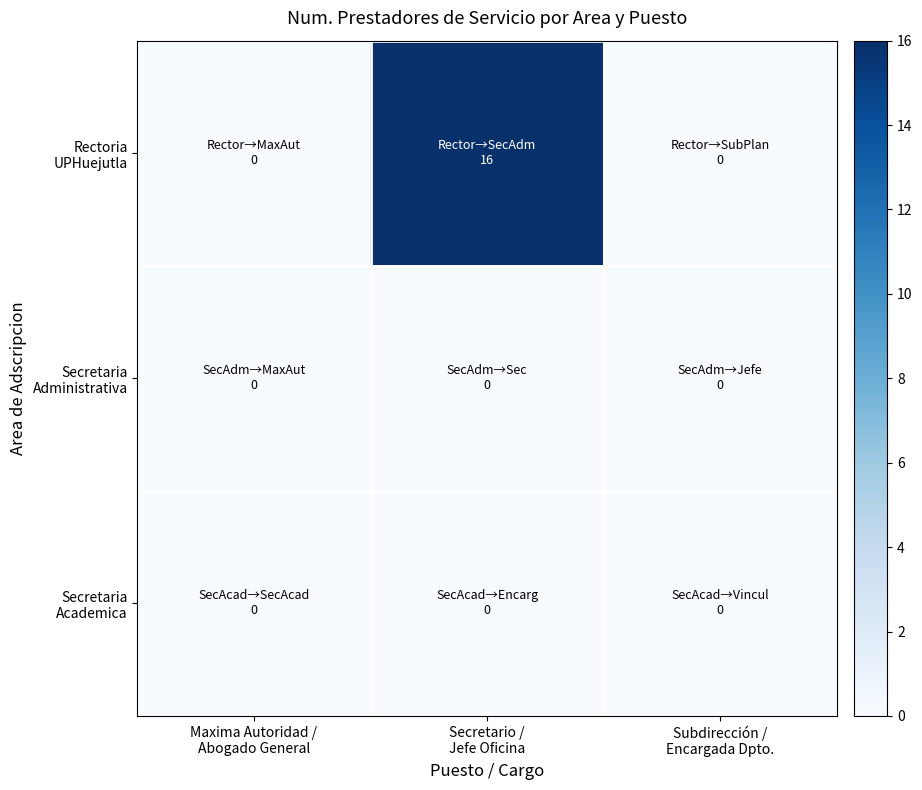

Count the number of data series in this chart.

3